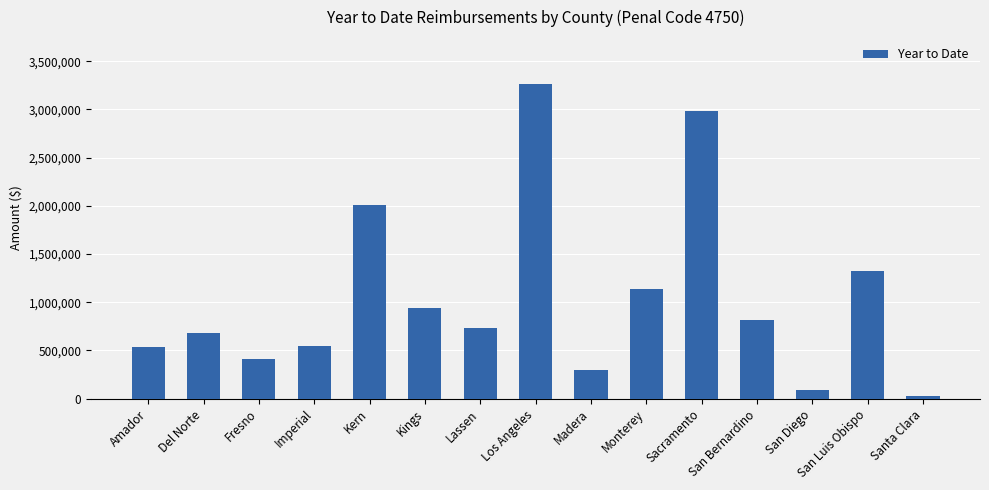

Which category has the highest value across all series?

Los Angeles